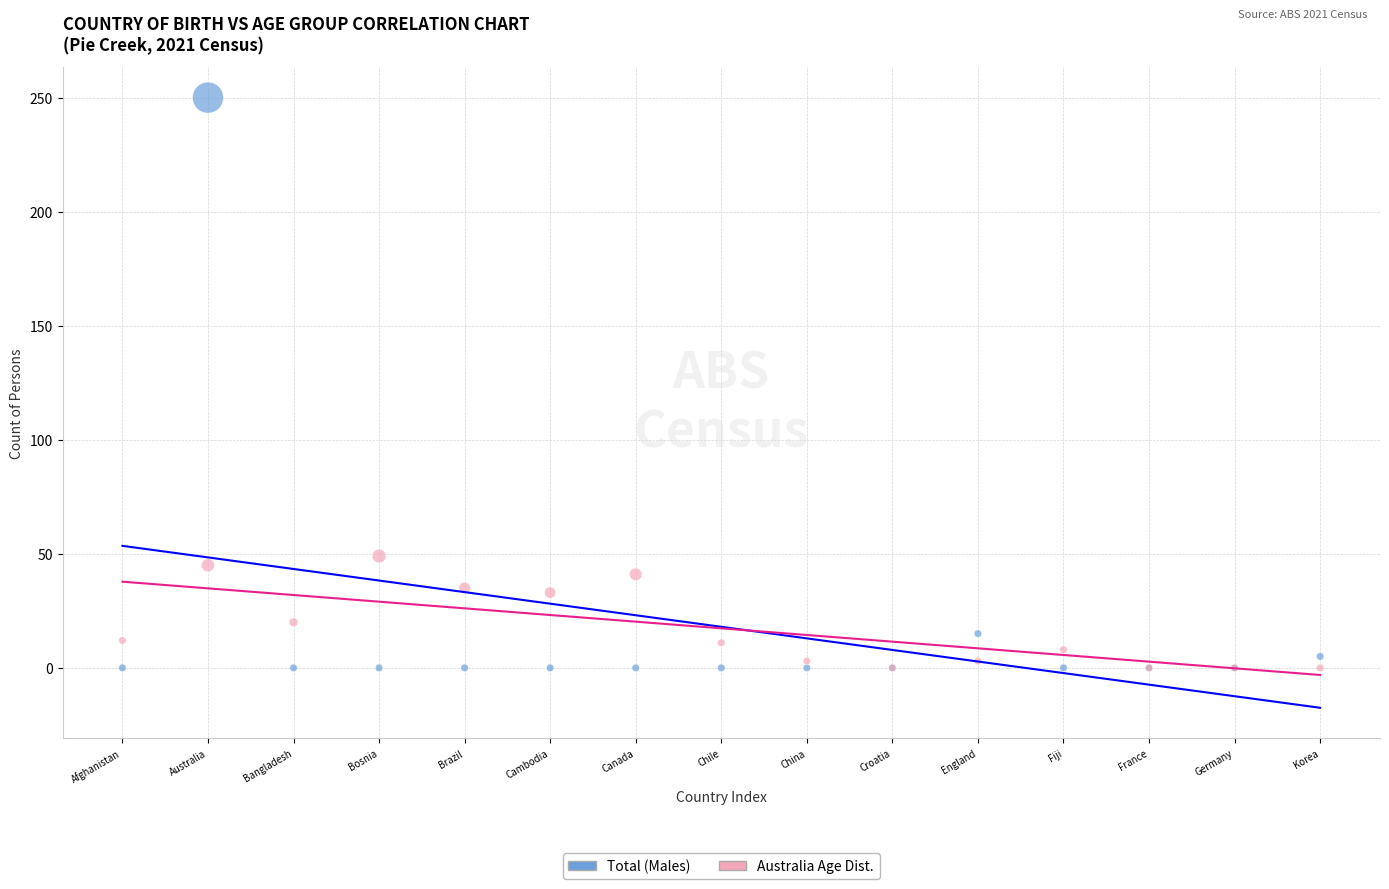

Across all series, what Y value is closest to 125?

49